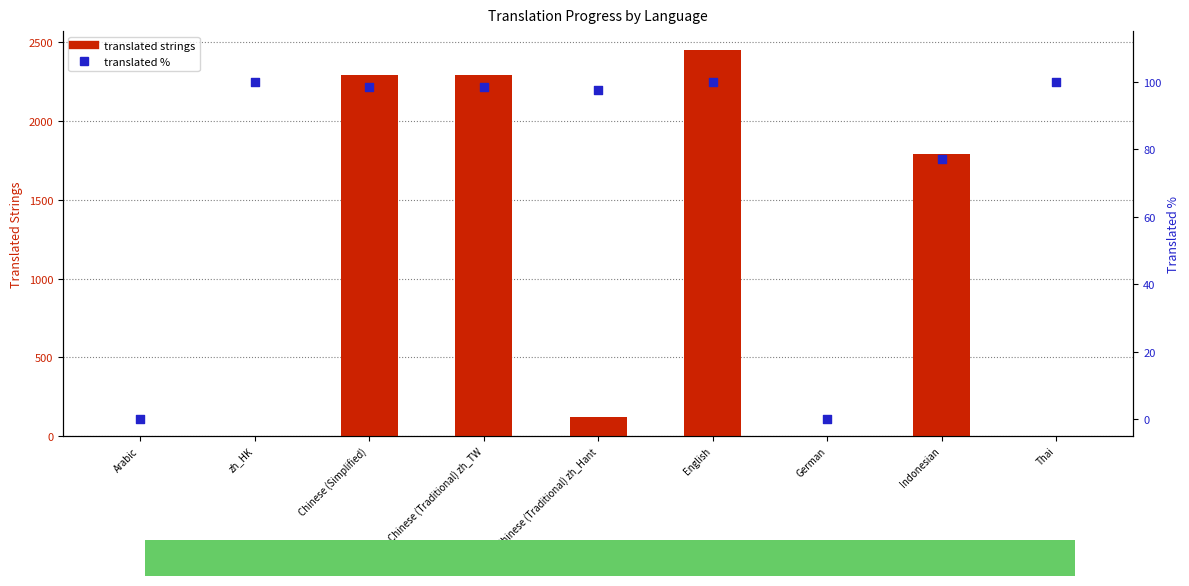

Which series reaches the maximum Y coordinate?

translated strings